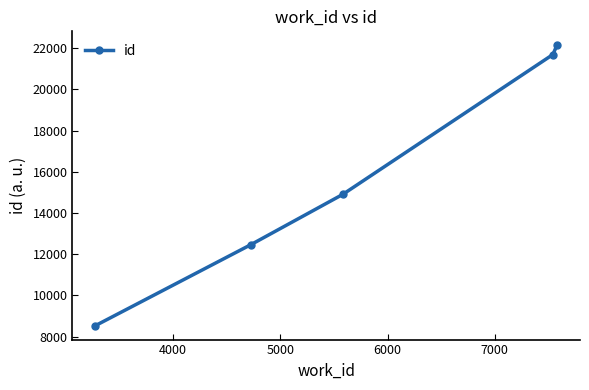

What is the greatest value displayed?

22136